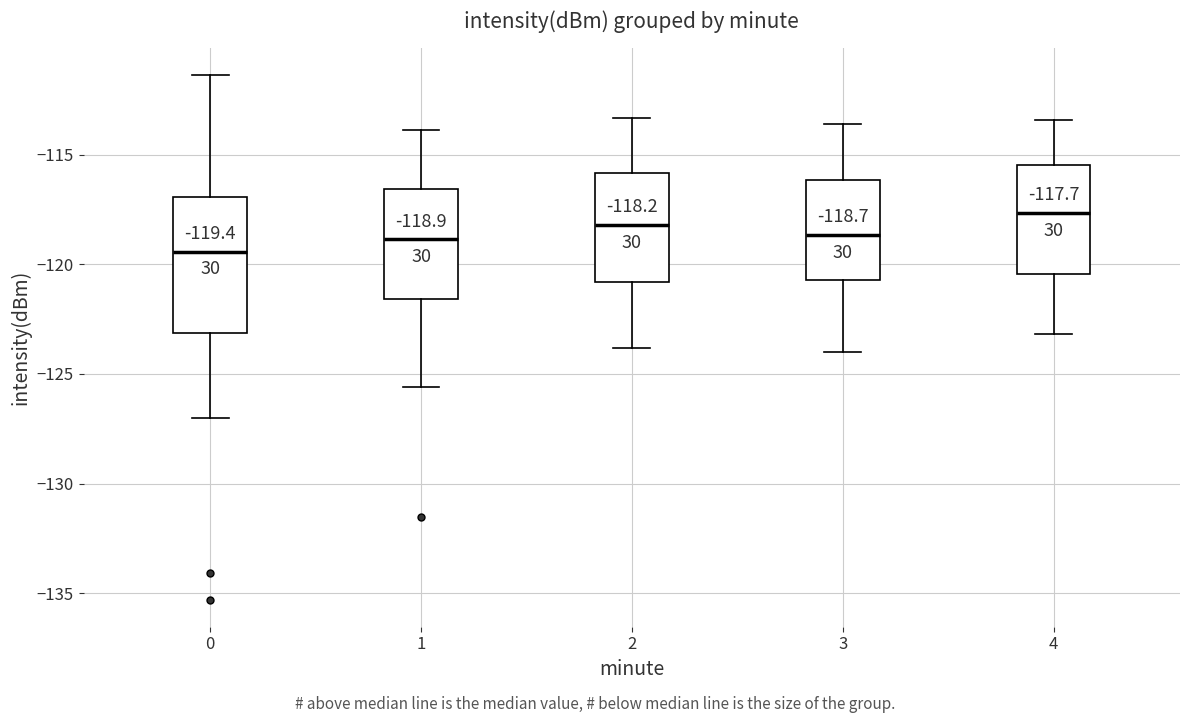

Comparing the boxes themselves (not the whiskers), which one is the tallest?

0